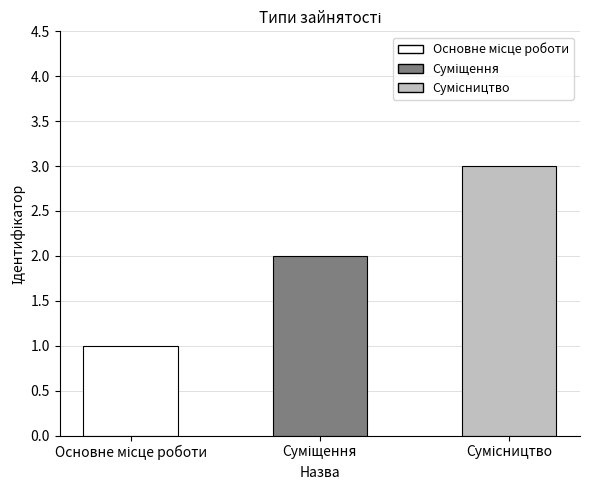

What is the average value?

2